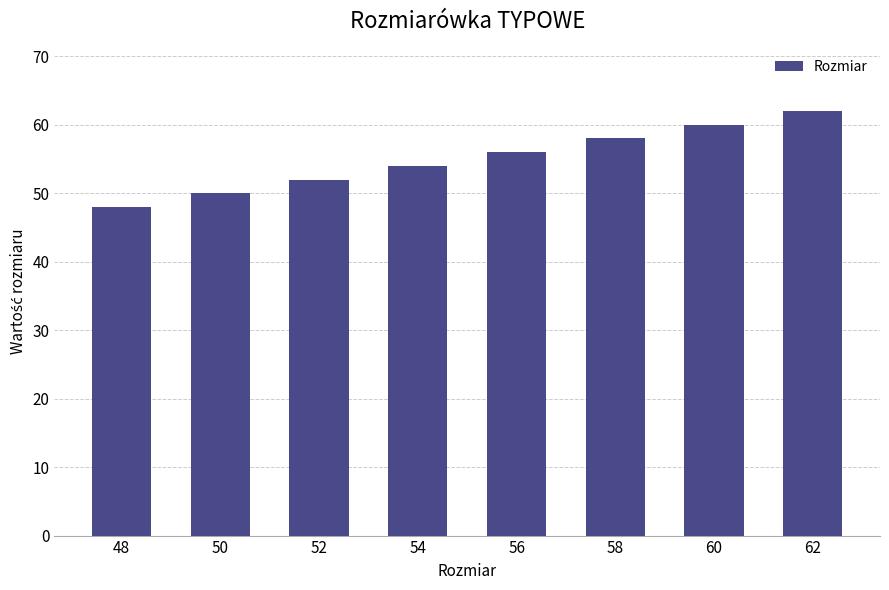

List the labels in order of value, largest first.

62, 60, 58, 56, 54, 52, 50, 48